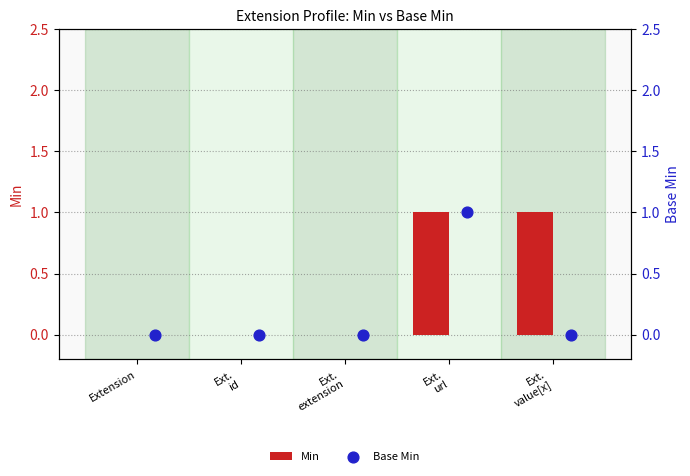

At how many categories does at least one series exceed 0?

2